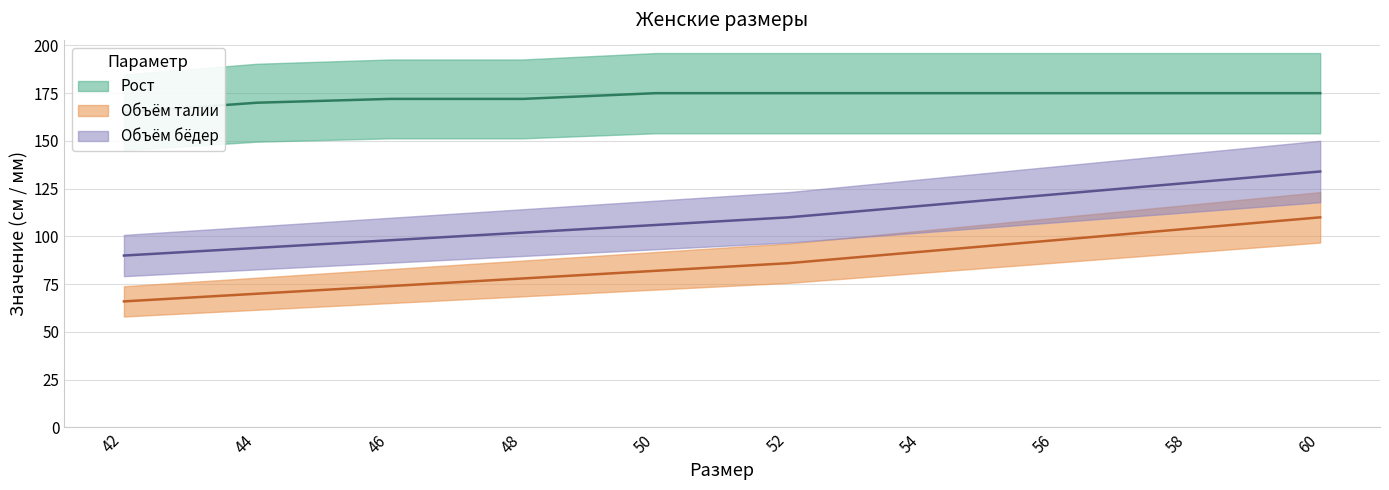

True or false: Рост and Объём бёдер cross at least once.

False